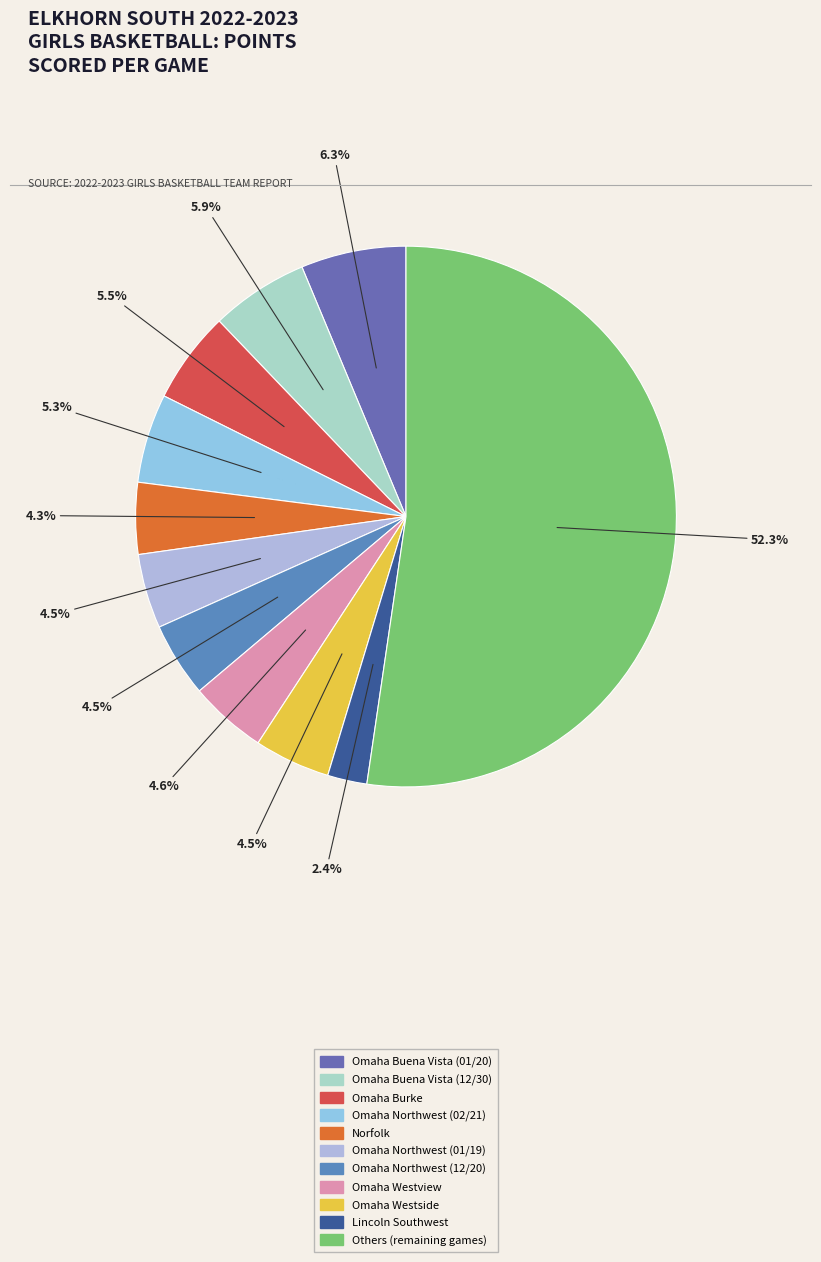

How many slices are in this pie chart?

11